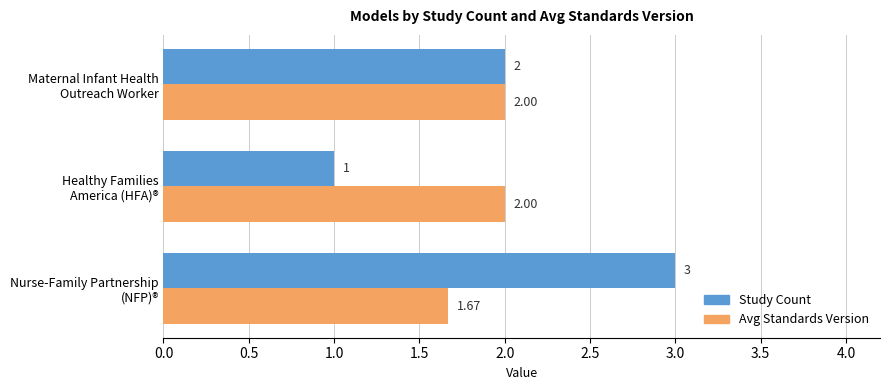

What are all the series names shown in the legend?

Study Count, Avg Standards Version